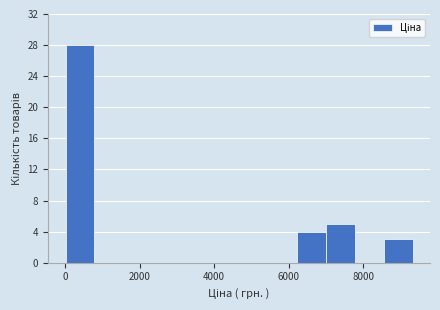

Around what value on the x-axis is the tallest bar? Give the approximate position of its centre, as read against the axis.

400